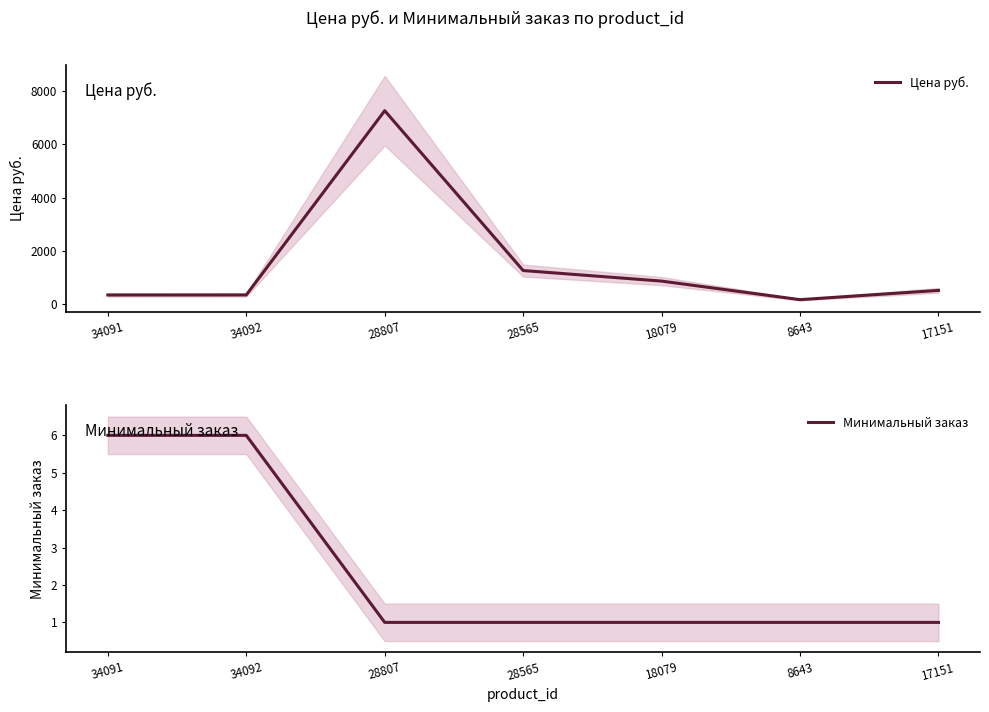

In Цена руб., how many points are lower than both neighbors (excluding endpoints)?

1